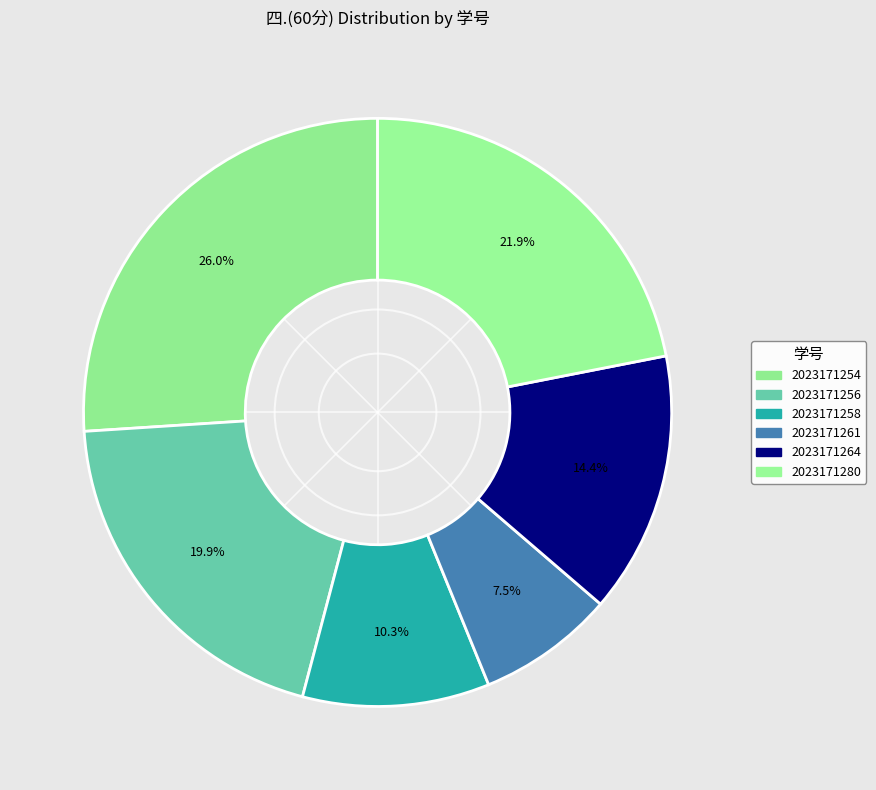

To the nearest percent, what is the difference between the largest and smallest slice percentages?

18%